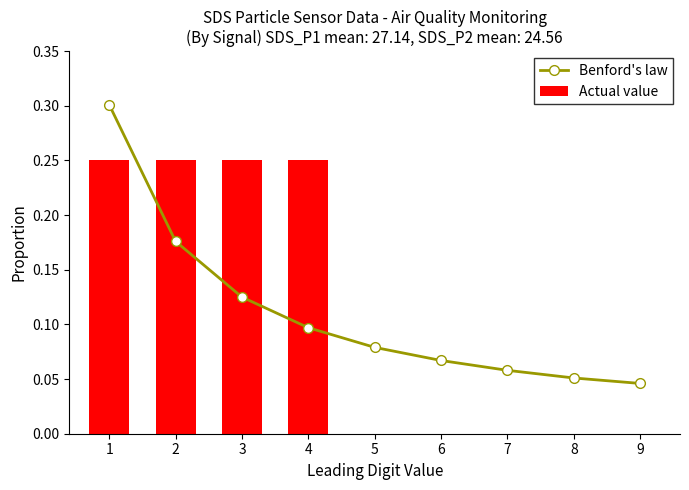

What is the total value across all series at 2?

0.4